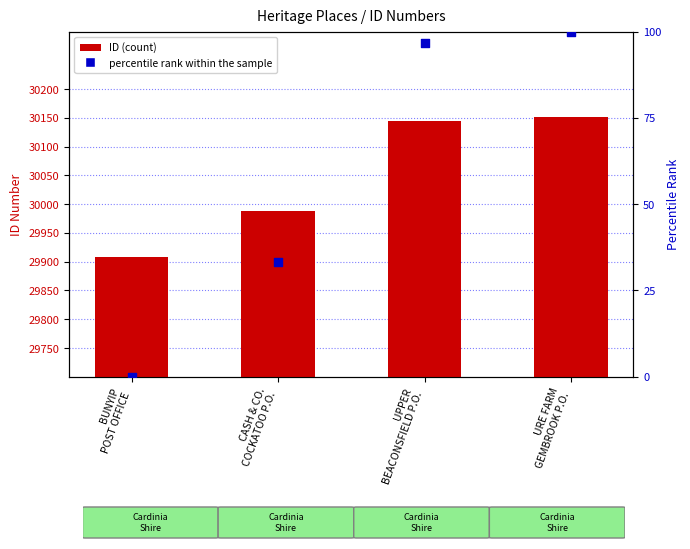

Which series reaches the maximum Y coordinate?

ID (count)